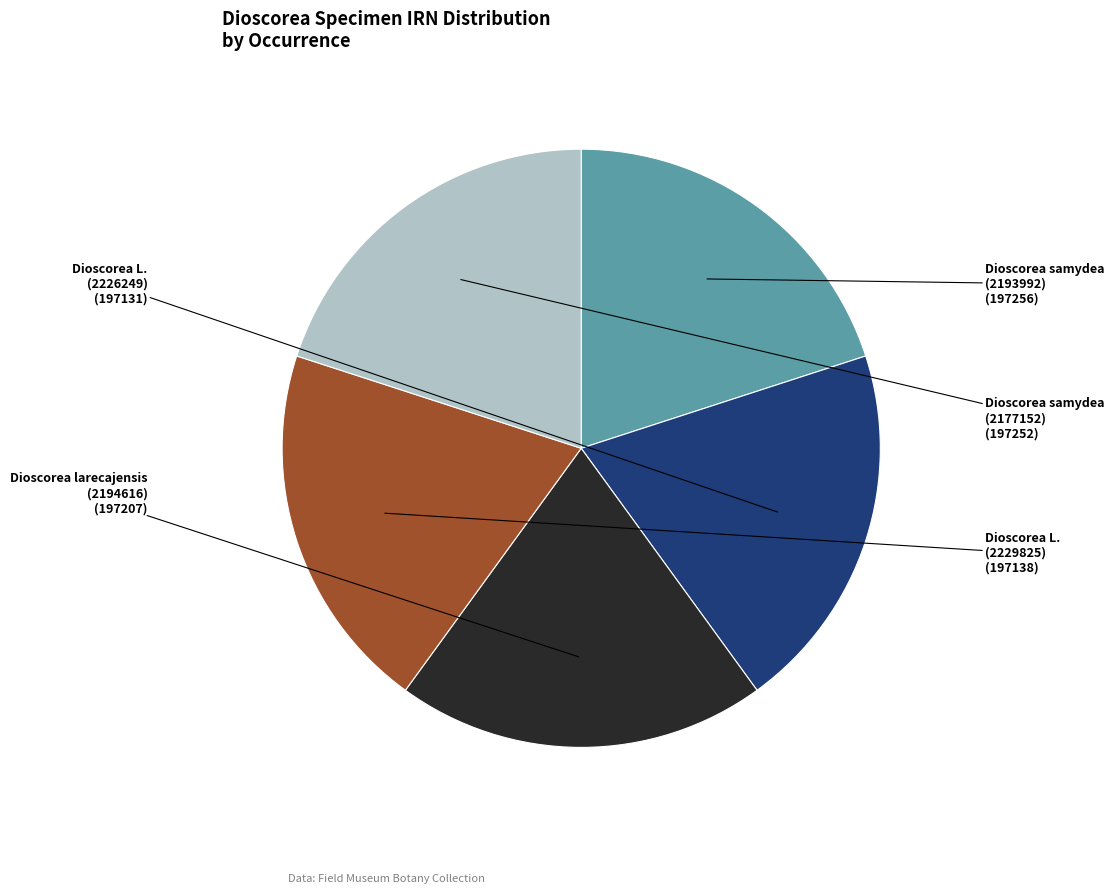

Is there any slice that represents more than half of the pie?

No